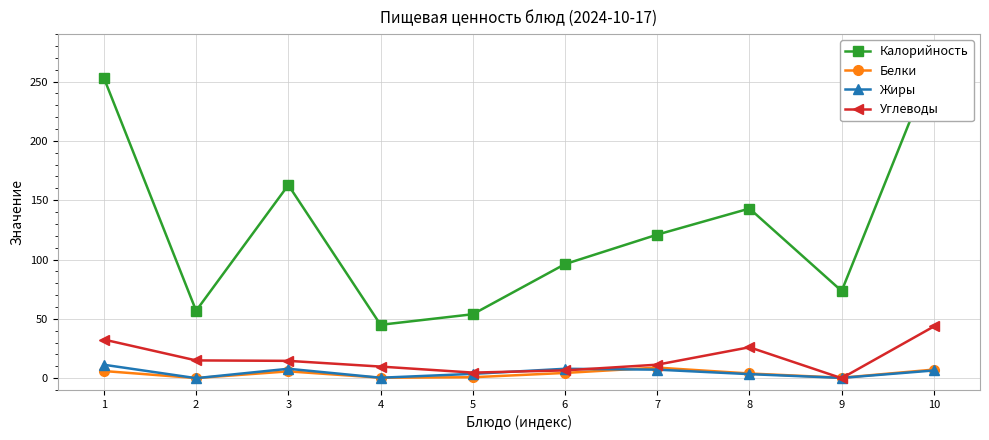

Read the Углеводы value at 1.

32.6